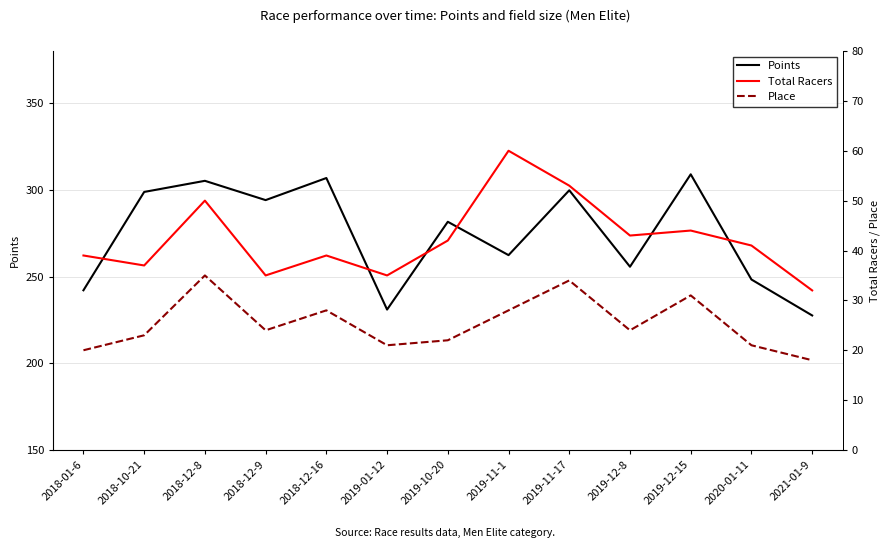

What is the average value of the Points series?

274.0